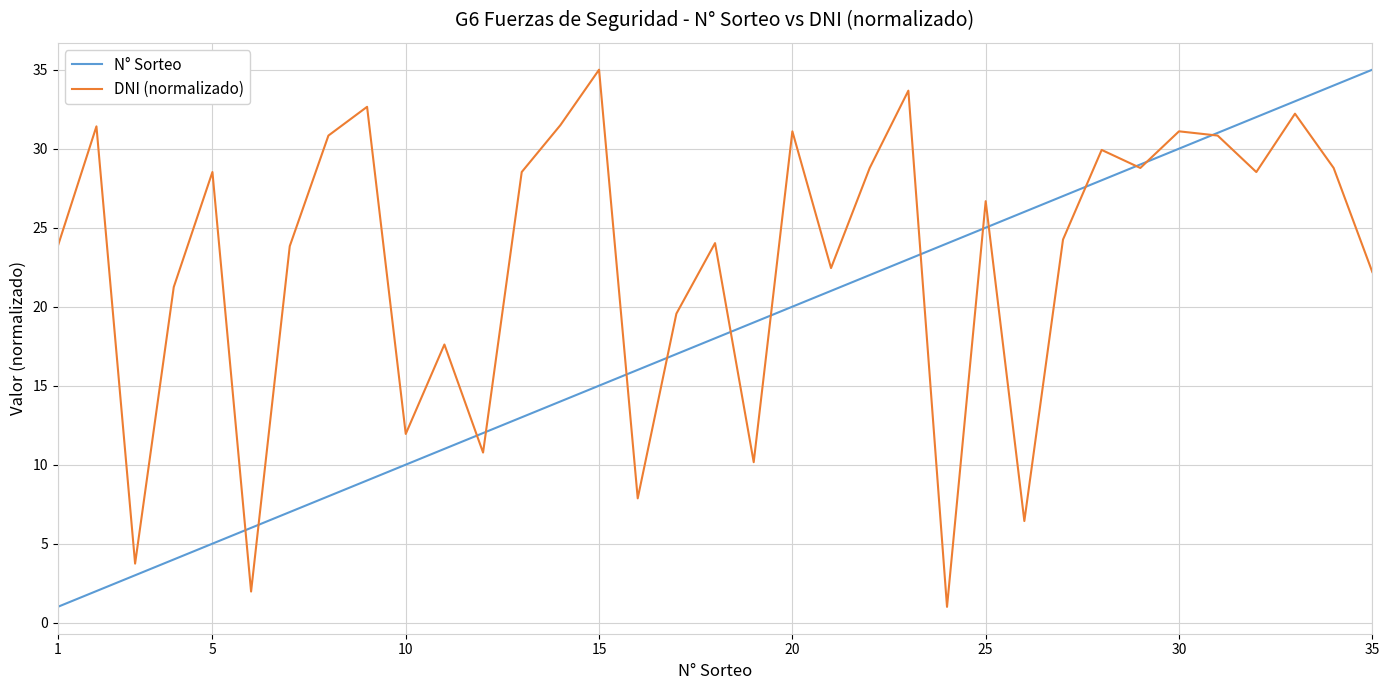

List the series in order of their overall mean, lowest first.

N° Sorteo, DNI (normalizado)